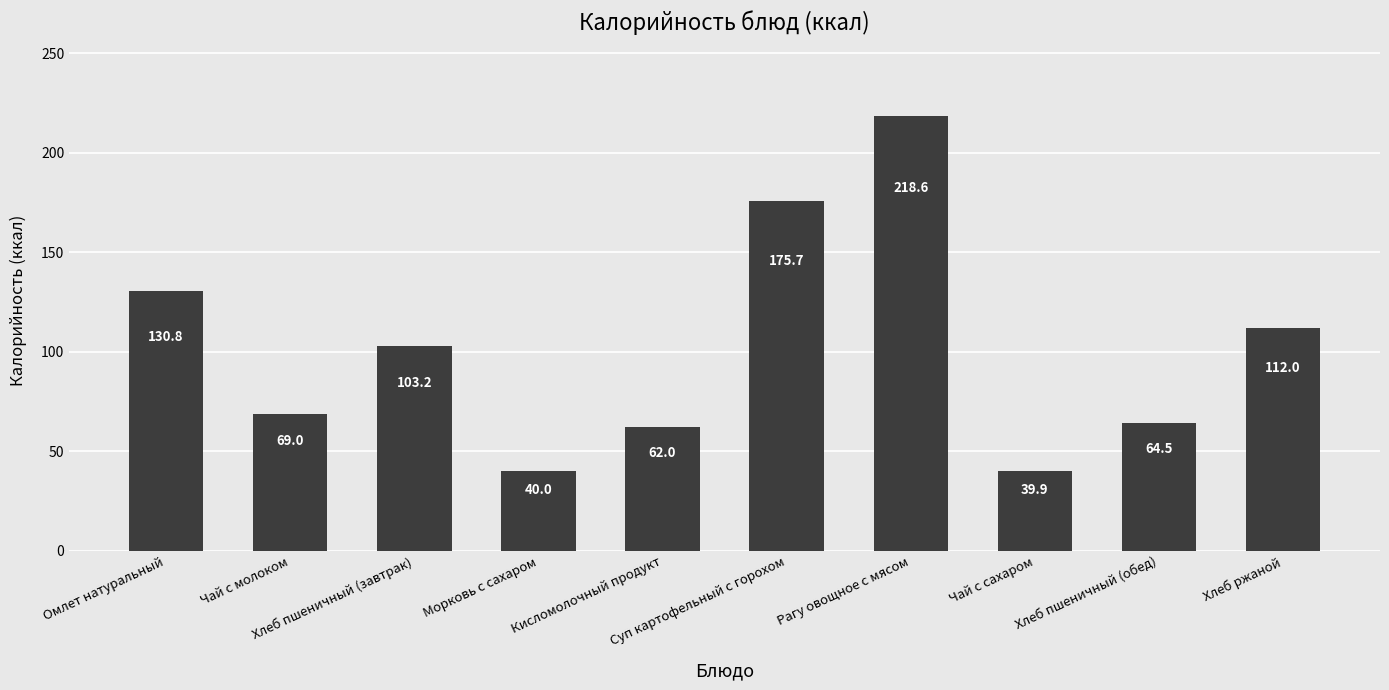

Reading right to left, list all the values displayed in this chart.

Хлеб ржаной=112.0	Хлеб пшеничный (обед)=64.5	Чай с сахаром=39.9	Рагу овощное с мясом=218.6	Суп картофельный с горохом=175.7	Кисломолочный продукт=62.0	Морковь с сахаром=40.0	Хлеб пшеничный (завтрак)=103.2	Чай с молоком=69.0	Омлет натуральный=130.8